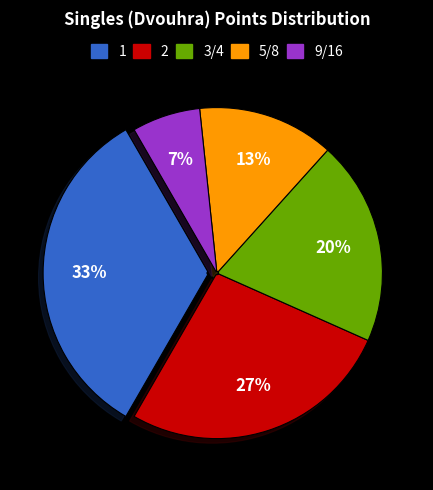

Between 5/8 and 9/16, which is larger?

5/8